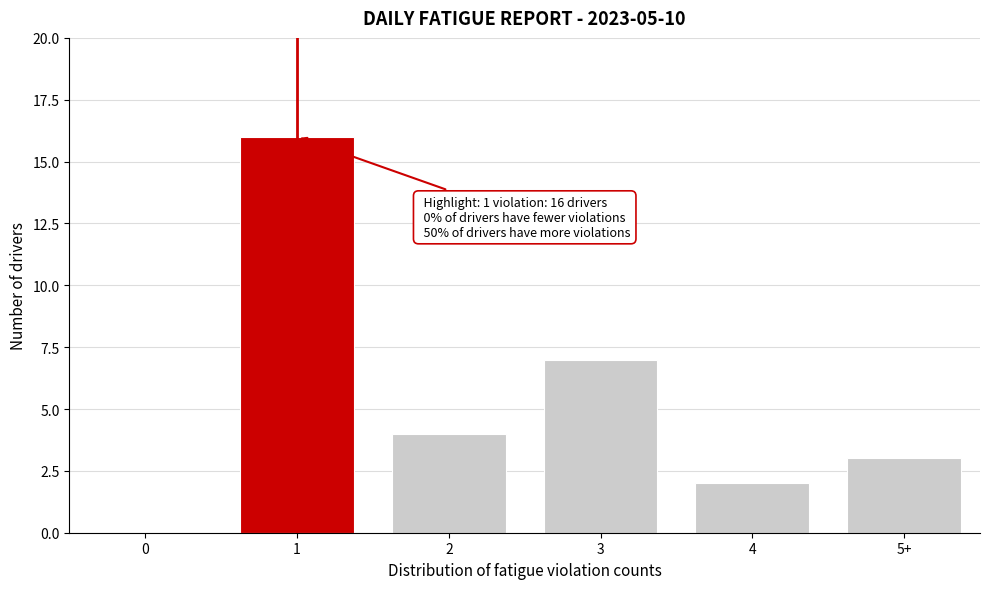

Reading left to right, transcribe all the data shown in this chart.

0=0	1=16	2=4	3=7	4=2	5+=3